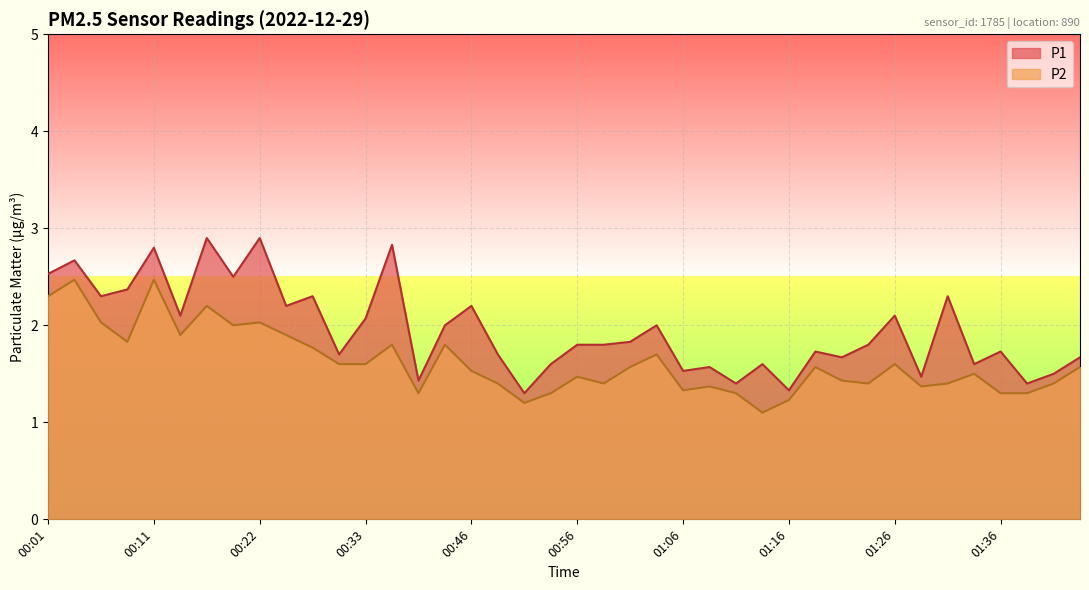

The P2 series shows 1.6 at 01:19. True or false?

True